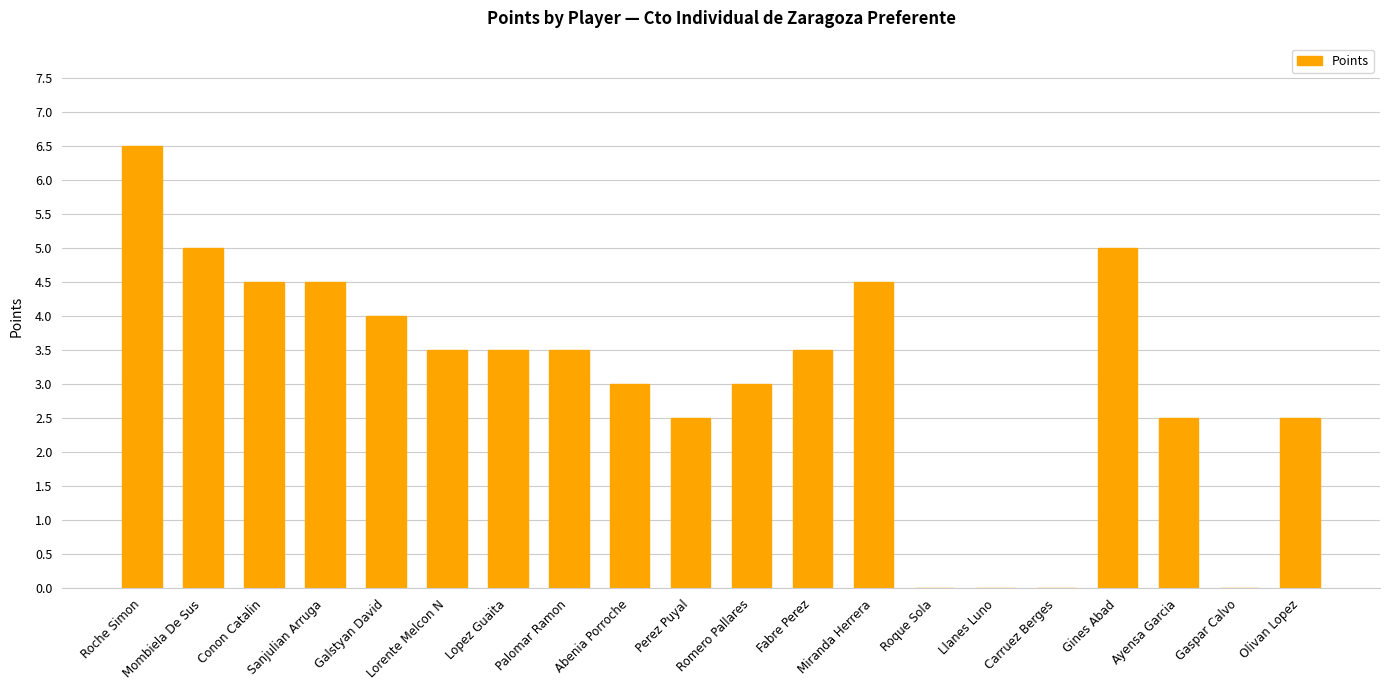

Are the bars horizontal?

No